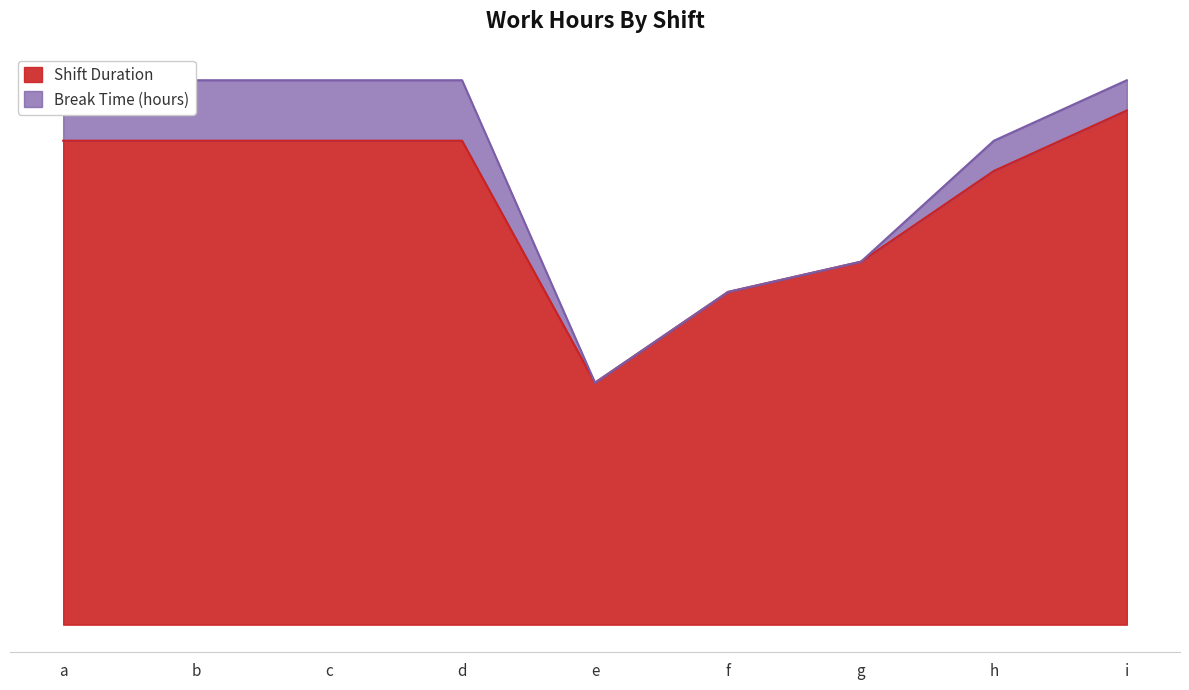

How many values exceed 7?

6